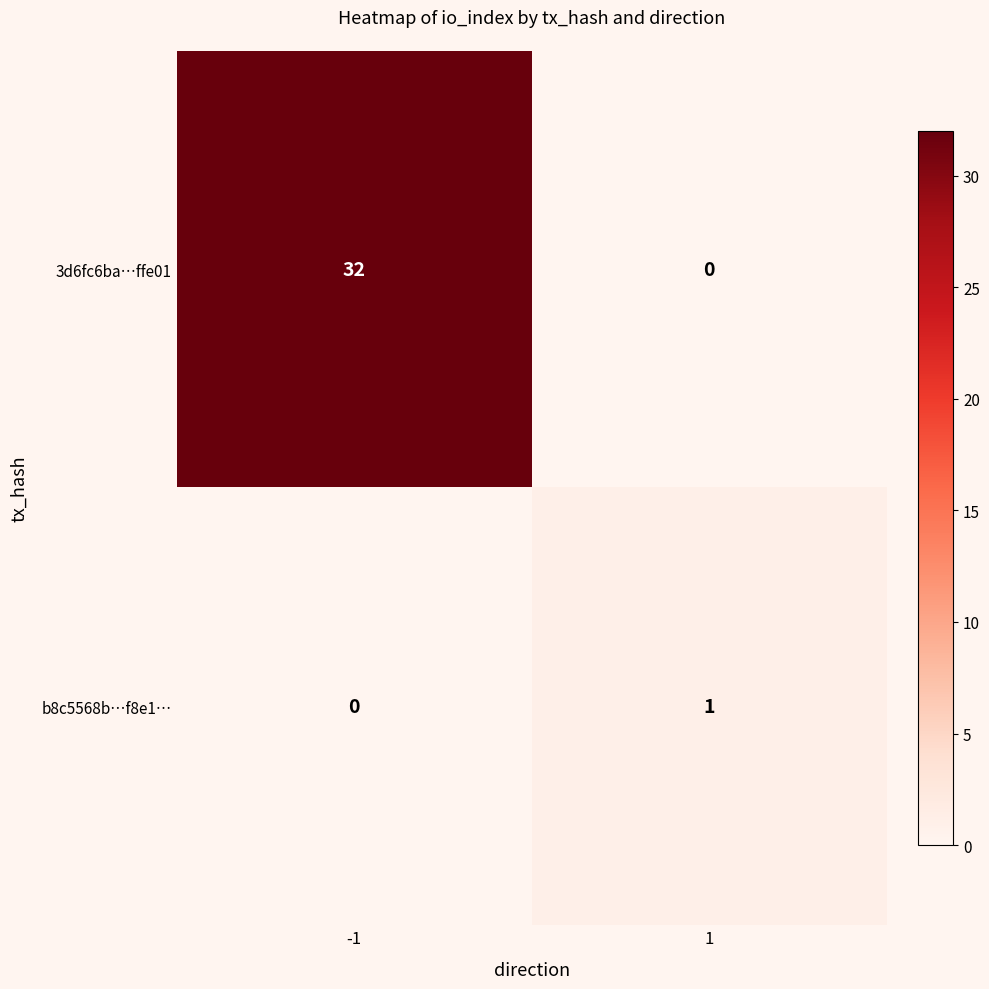

At how many categories does at least one series exceed 26?

1